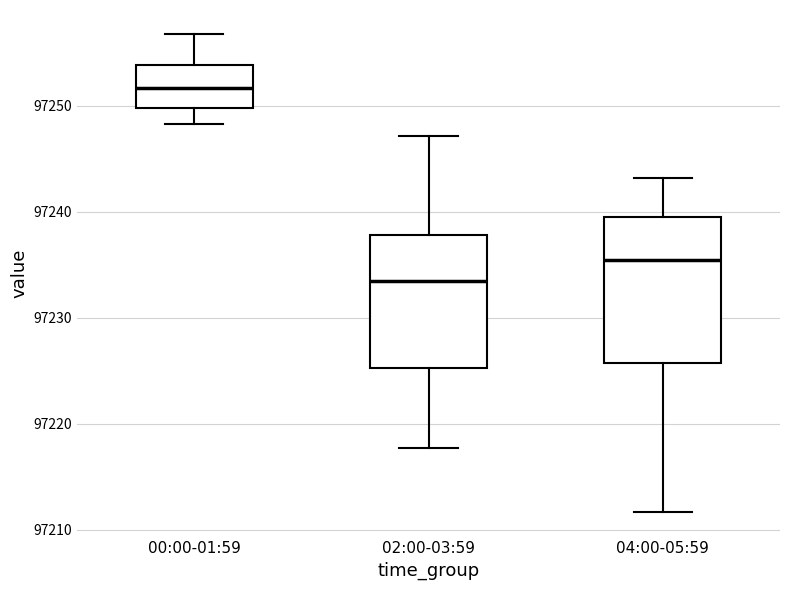

Reading left to right, read every box against the y-axis: the position of its median line, the range the box covers, and the ends of its whiskers. The values are not printed on the chart, so give them approximately, as read against the axis.

00:00-01:59: median 97252, box 97250 to 97254, whiskers 97248 to 97257
02:00-03:59: median 97233, box 97225 to 97238, whiskers 97218 to 97247
04:00-05:59: median 97235, box 97226 to 97240, whiskers 97212 to 97243